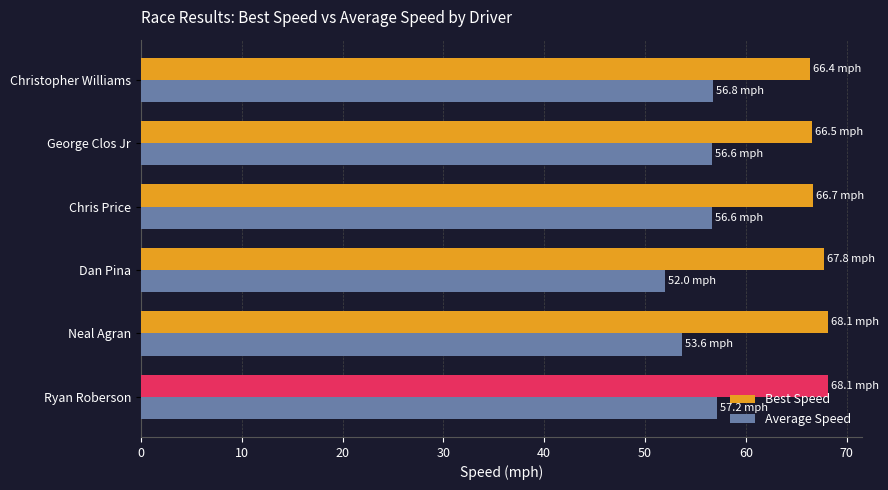

How many bars are there in total?

12